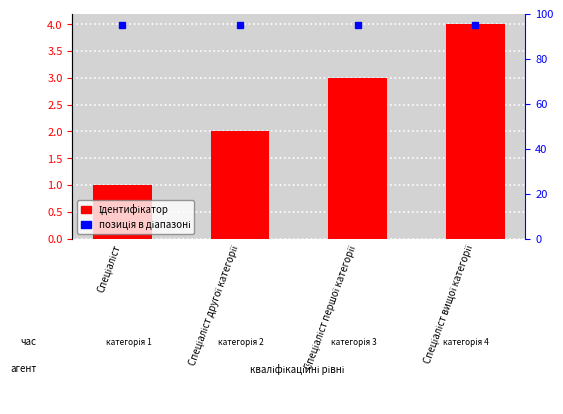

Reading right to left, list all the values displayed in this chart.

4	3	2	1